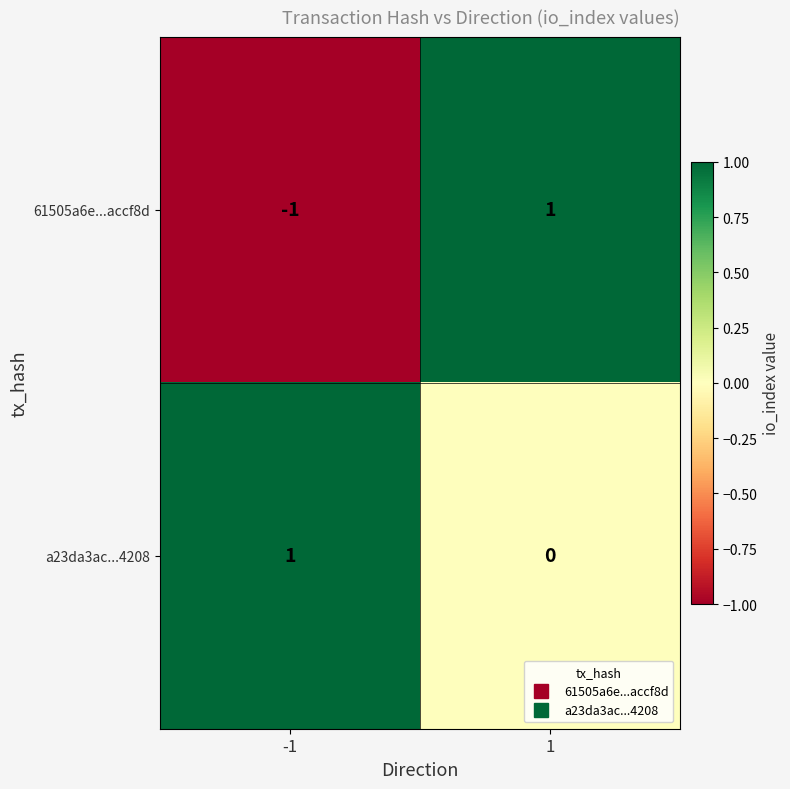

Between -1 and 1, which series saw the biggest shift?

61505a6e...accf8d